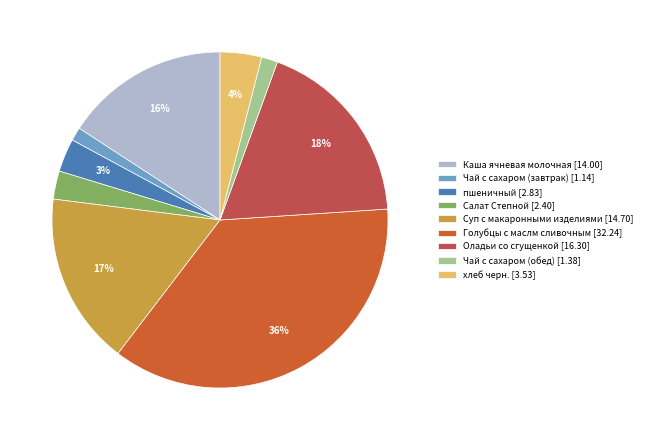

How many segments does this pie chart have?

9